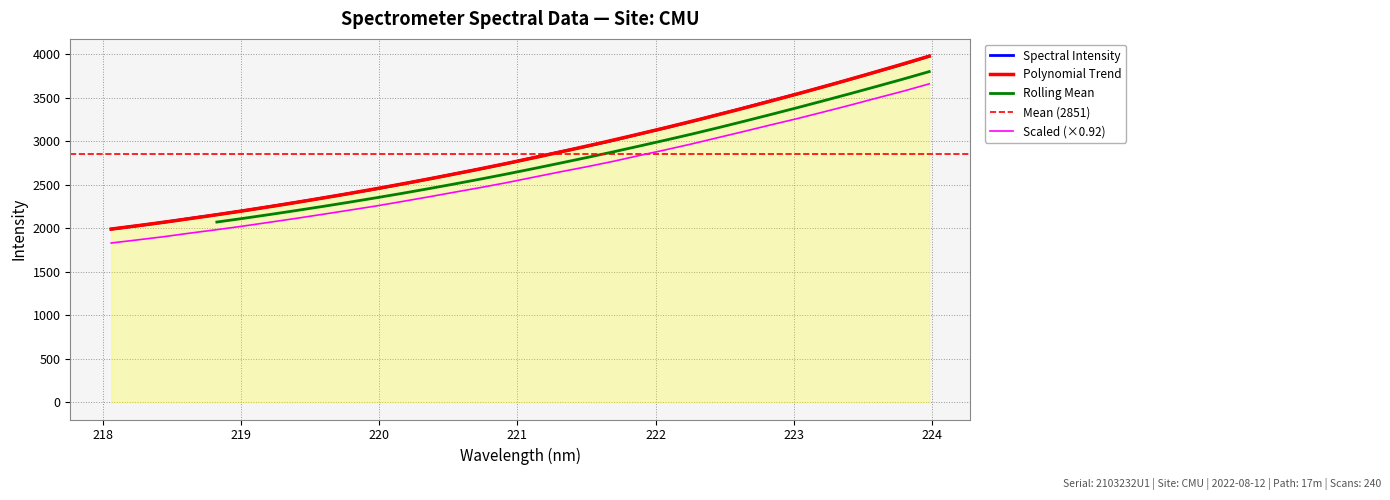

True or false: the data has more than 2 interior local peaks.

False